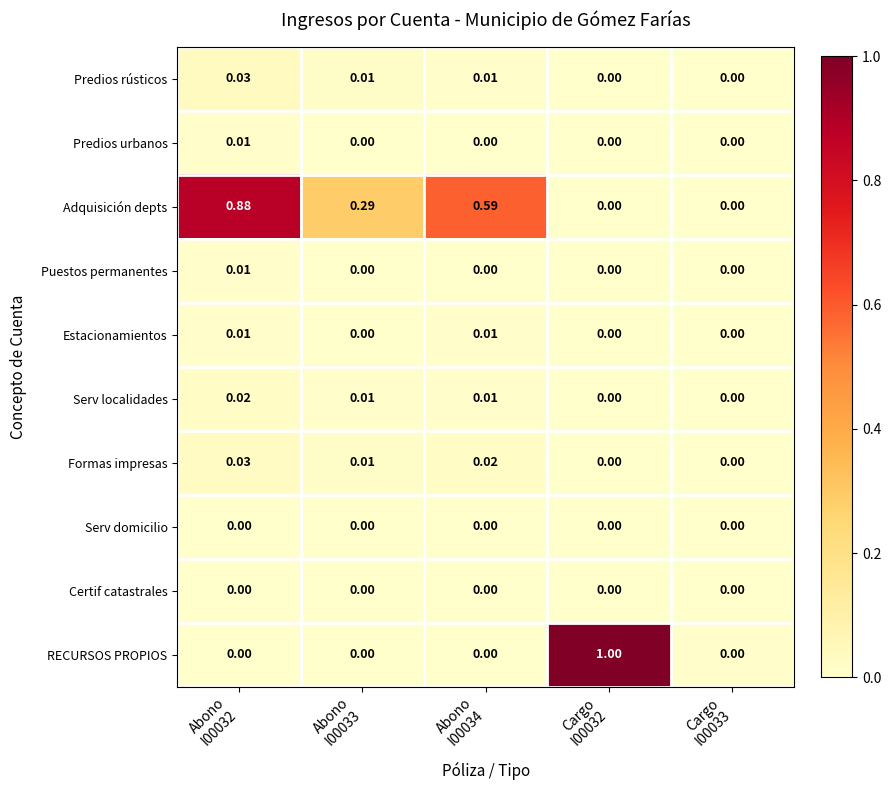

Which series has the widest spread of values?

RECURSOS PROPIOS